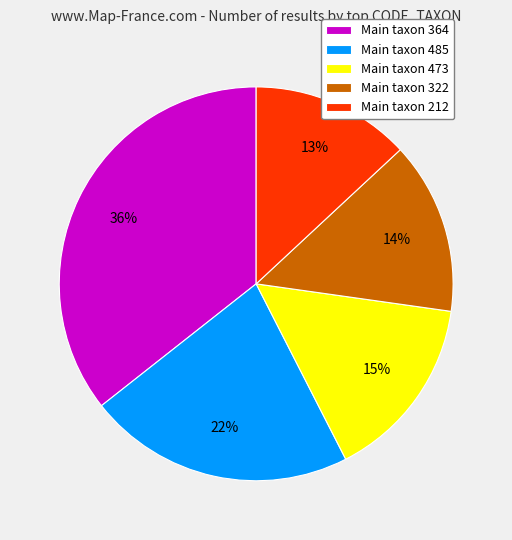

Which category has the smallest portion of the pie?

Main taxon 212